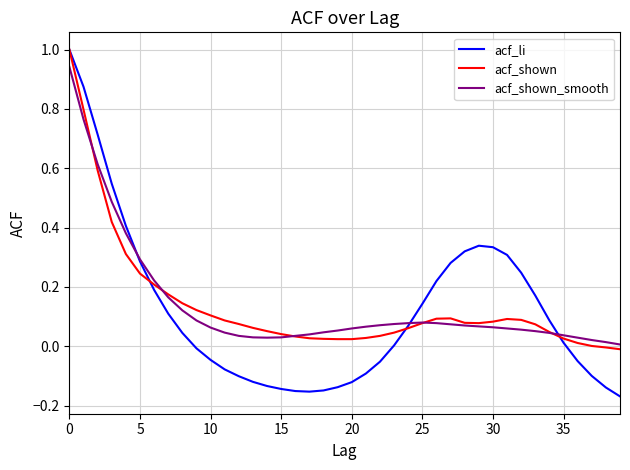

What is the maximum value for acf_li?

1.0